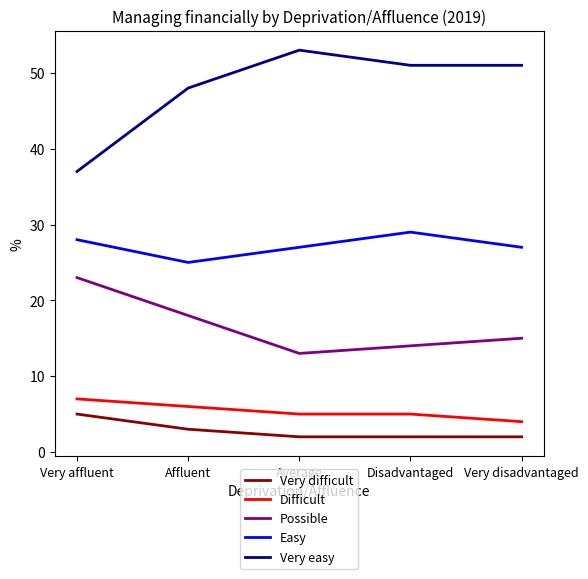

Does the chart have visible grid lines?

No